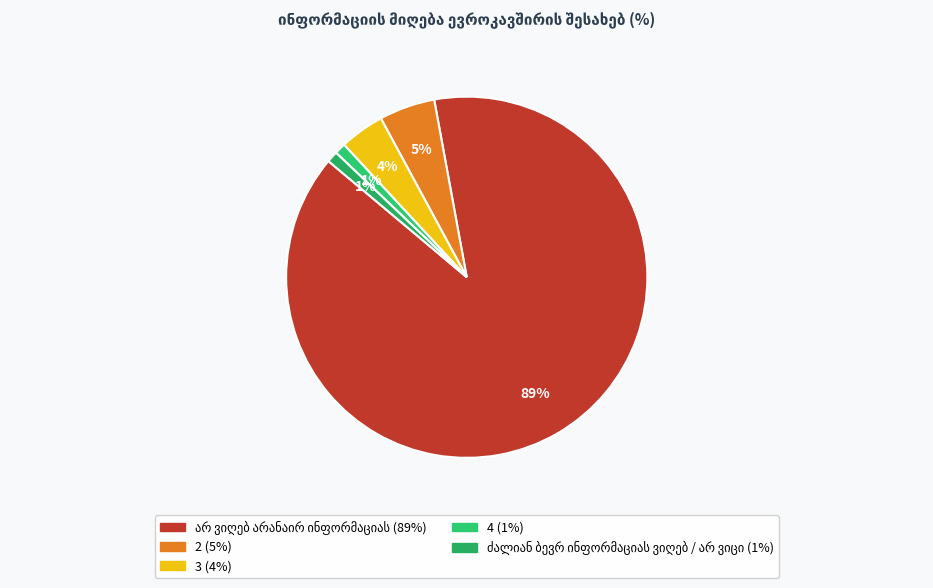

To the nearest percent, what is the combined percentage of 4 and 3?

5%